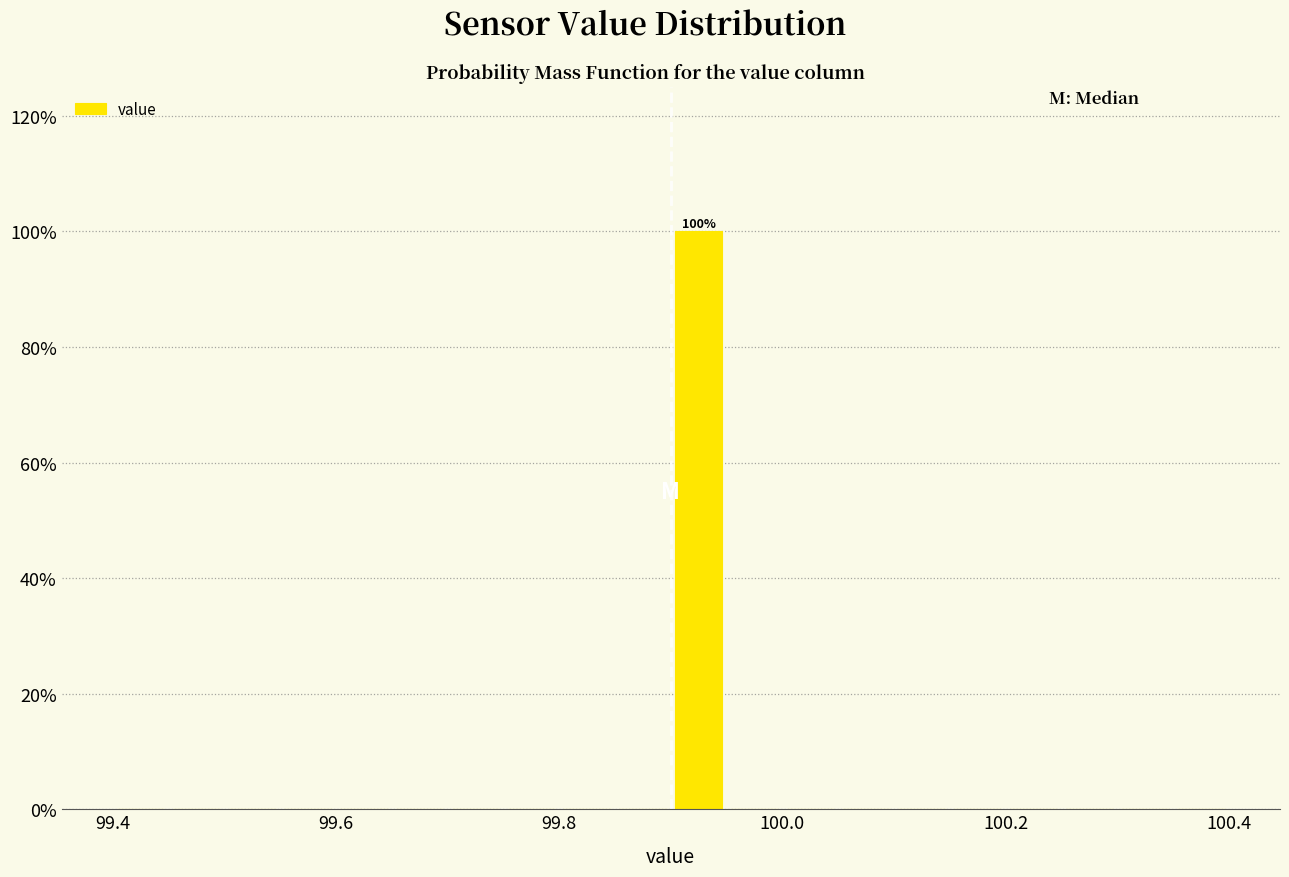

Read against the x-axis, roughly where is the centre of the tallest bar?

99.92